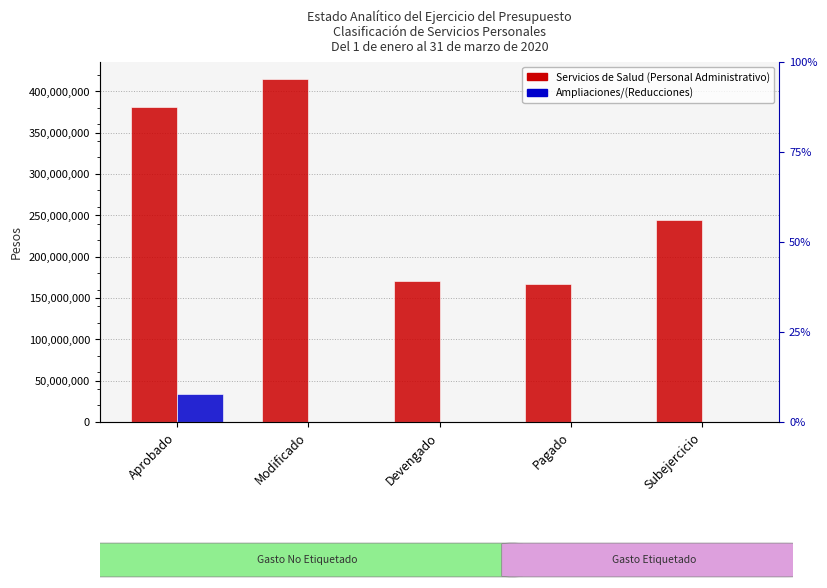

Reading left to right, list all the values displayed in this chart.

Servicios de Salud (Personal Administrativo): 380588778	414622778	170386929	167118618	244235849
Ampliaciones/(Reducciones): 34034000	0	0	0	0